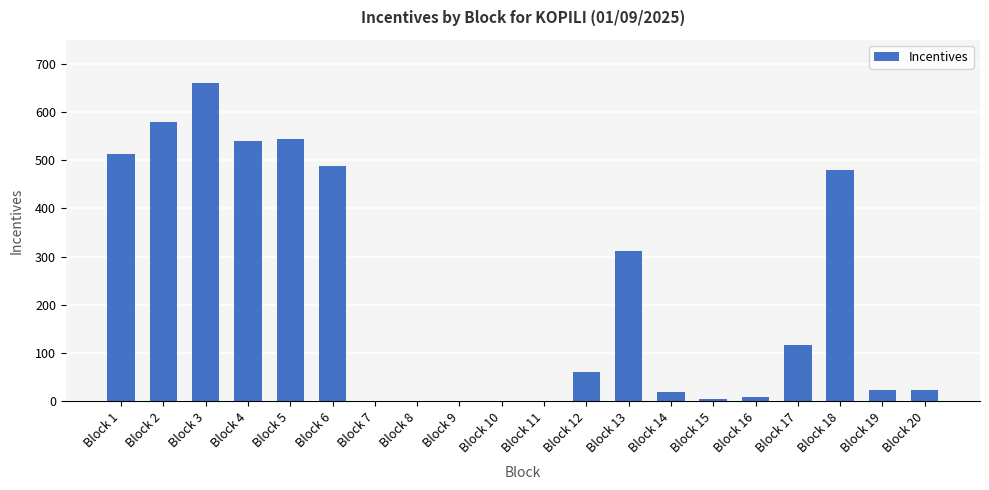

Is it true that the value at Block 11 is -423?

False